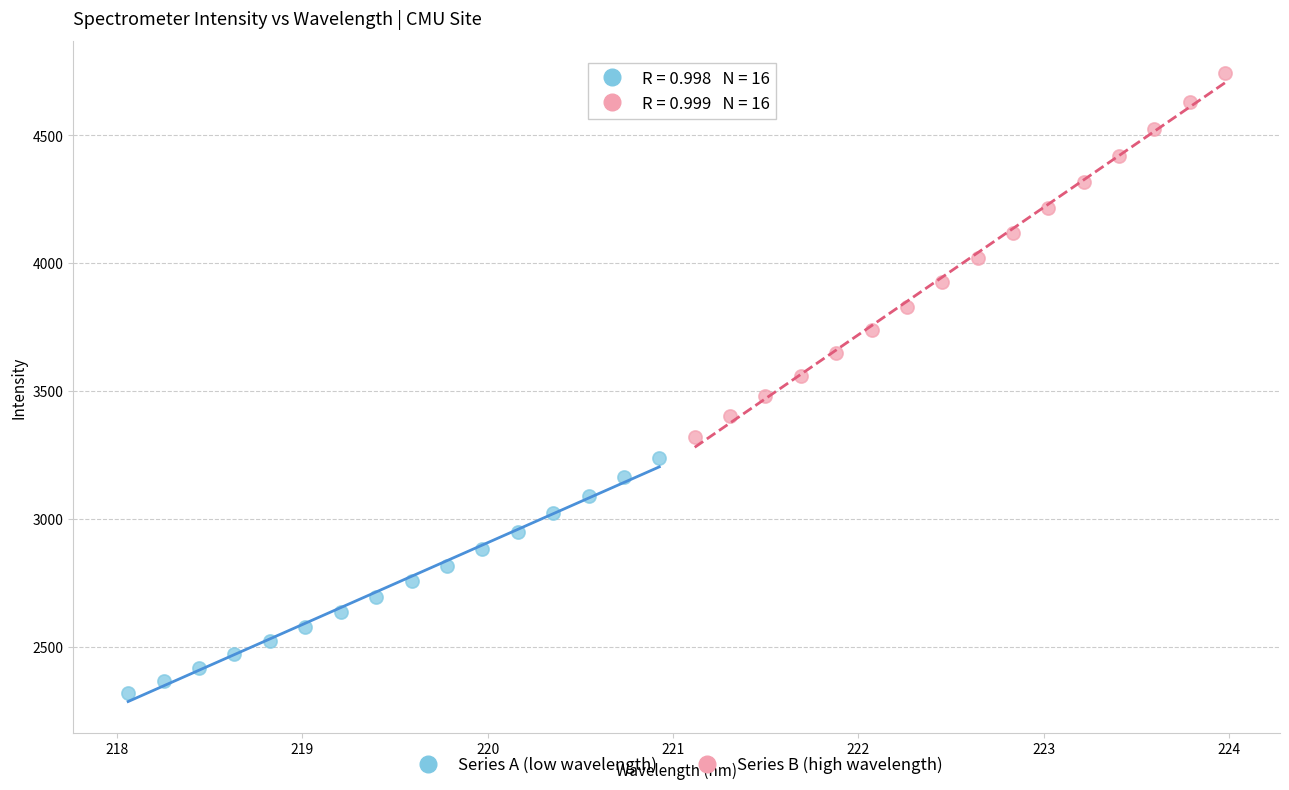

Which series reaches the maximum Y coordinate?

Series B (high wavelength)